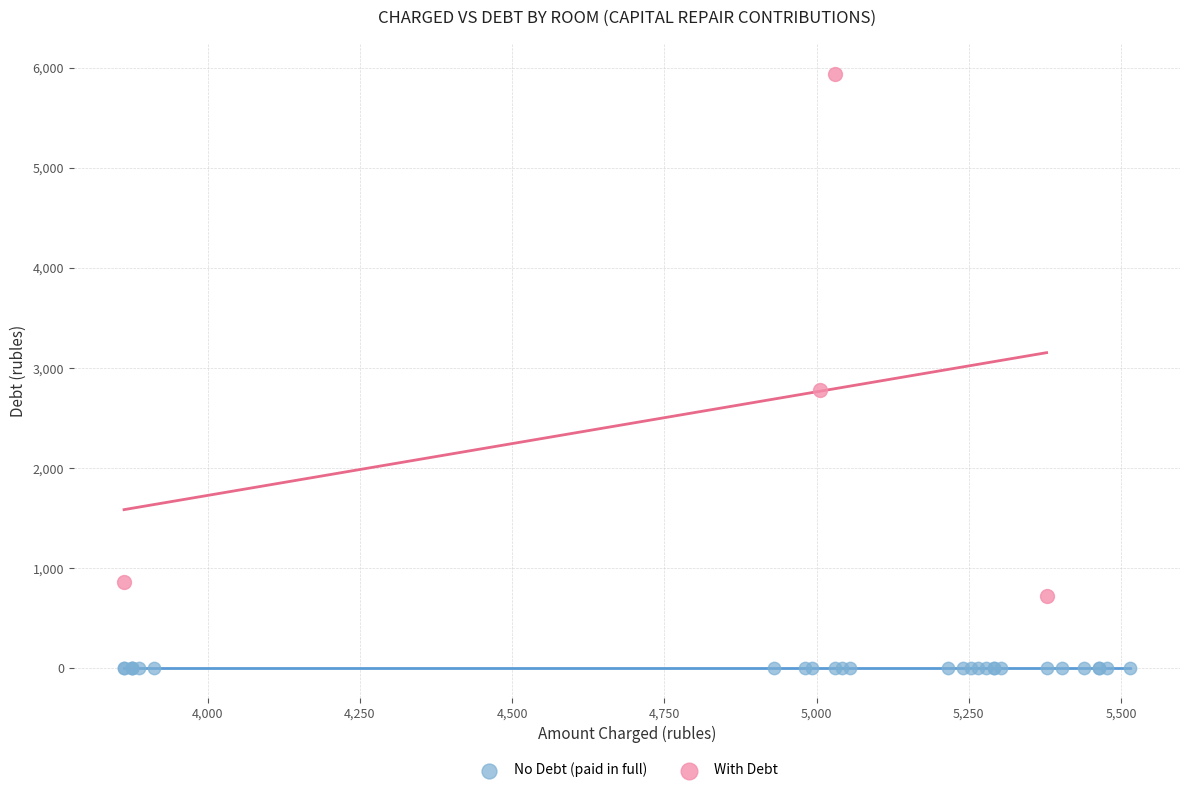

Which series reaches the minimum Y coordinate?

No Debt (paid in full)